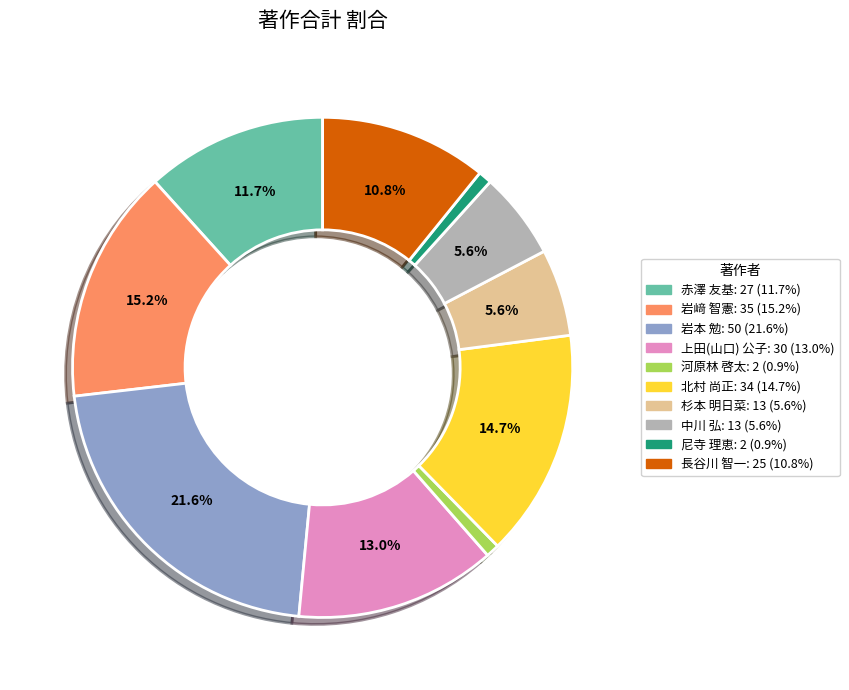

Does 尼寺 理恵 represent more than half of the total?

No